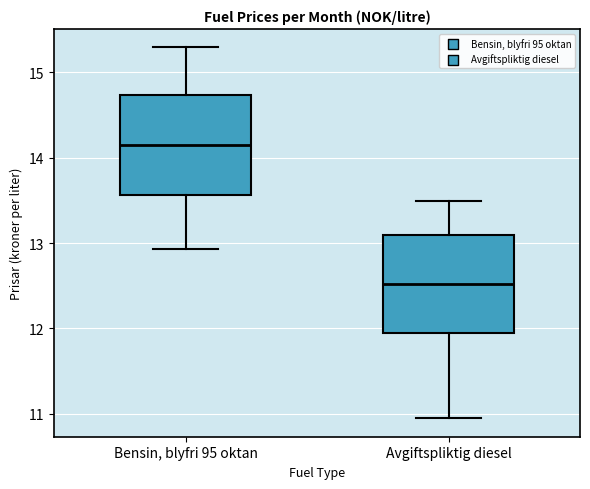

Reading left to right, transcribe this box plot: for each box, give where its median line is, the range the box spans, and where its two whiskers end, as read against the y-axis. The values are not printed on the chart, so give them approximately, as read against the axis.

Bensin, blyfri 95 oktan: median 14.2, box 13.6 to 14.7, whiskers 12.9 to 15.3
Avgiftspliktig diesel: median 12.5, box 11.9 to 13.1, whiskers 11.0 to 13.5